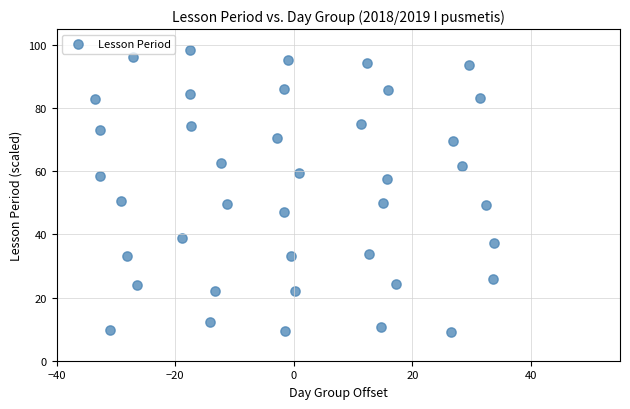

What is the range of Y values (max minus min)?

89.5